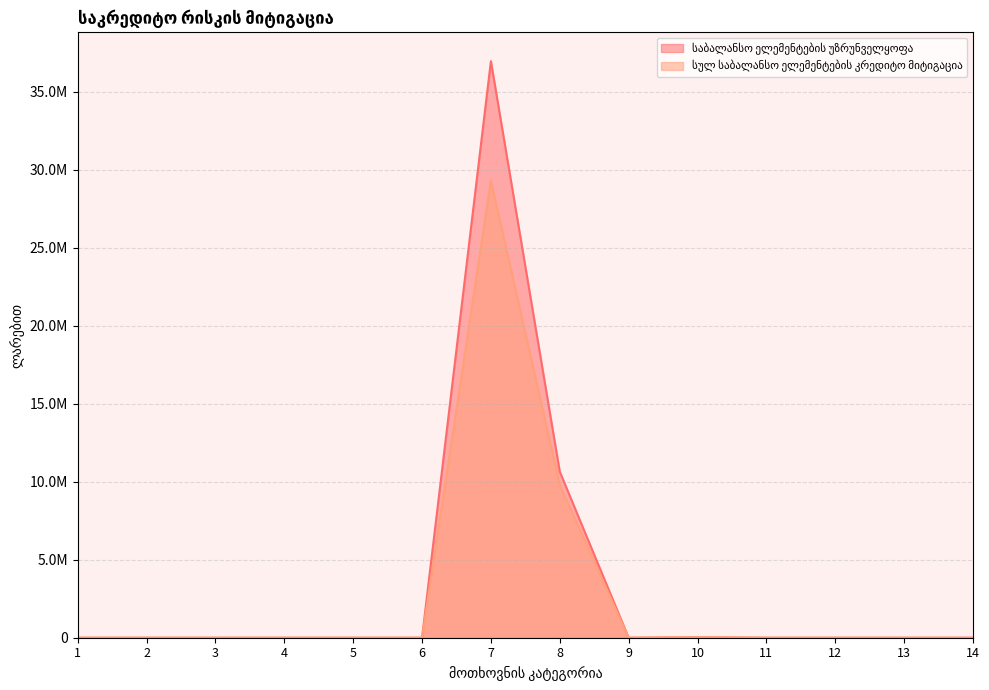

At which category does საბალანსო ელემენტების უზრუნველყოფა reach its first local valley?

9